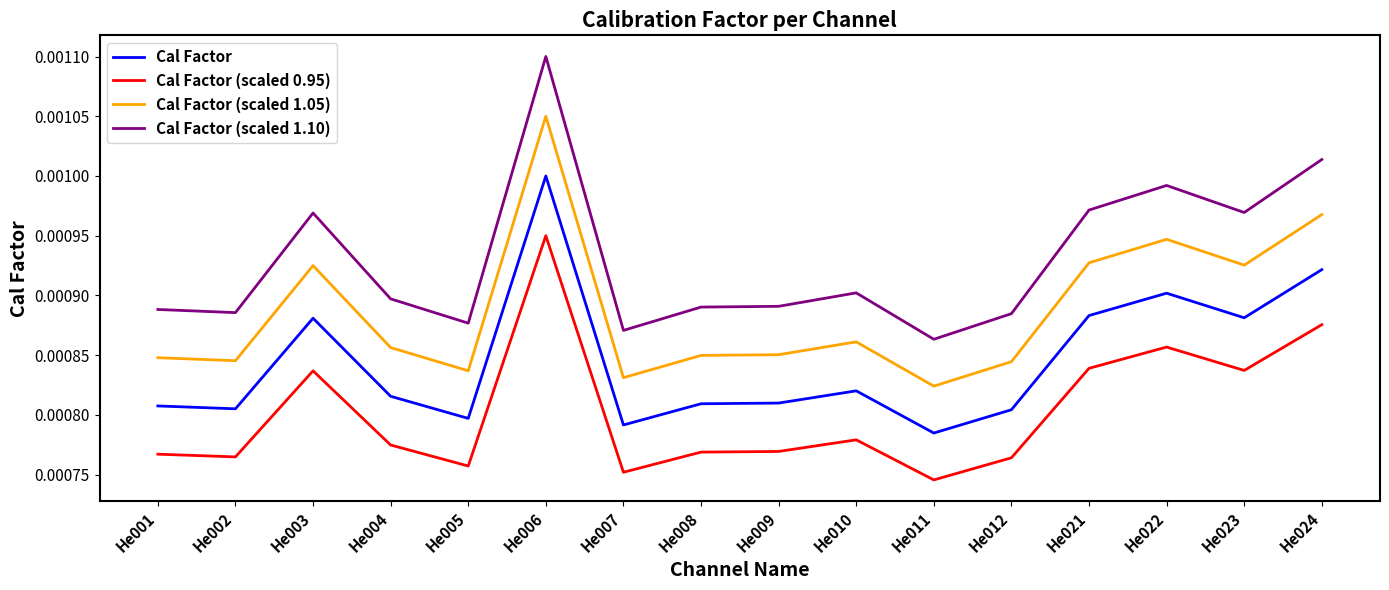

Which series has the largest total across all categories?

Cal Factor (scaled 1.10)